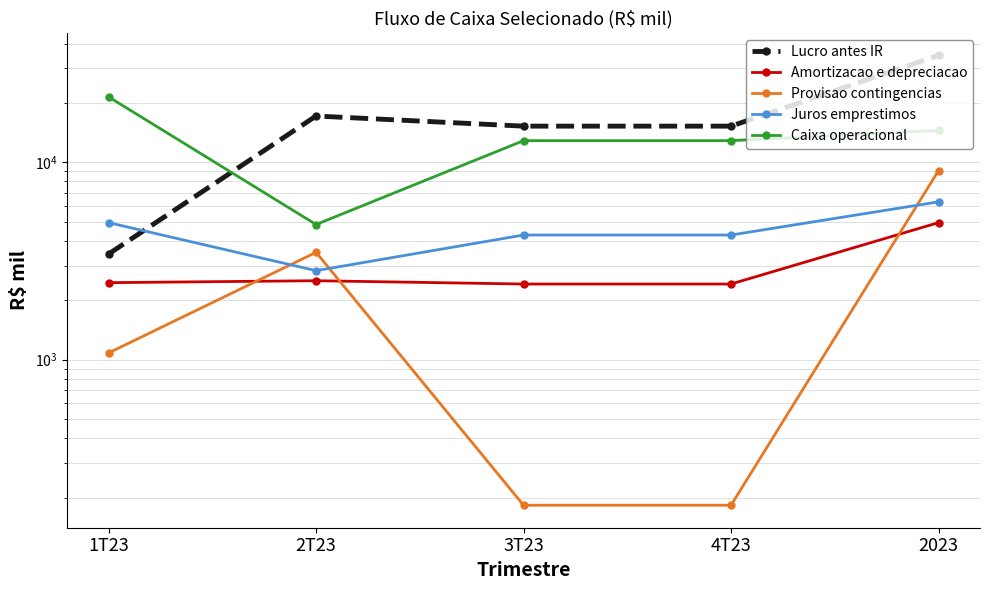

The value of Amortizacao e depreciacao at 4T23 is 3279. True or false?

False